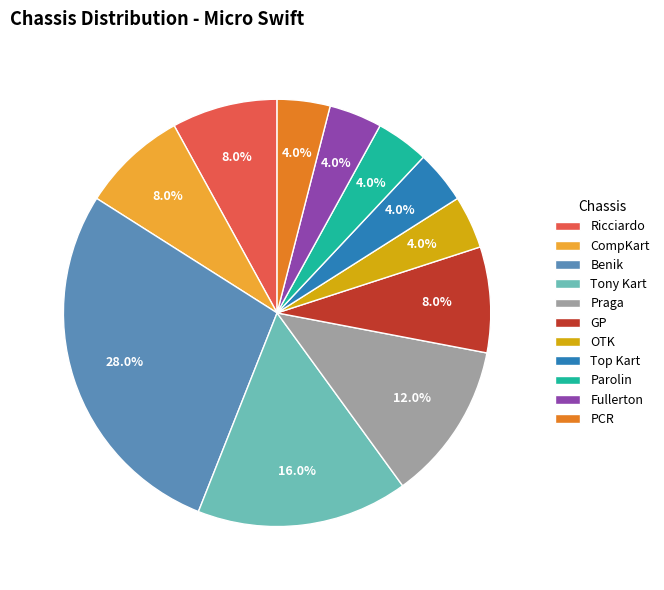

Which slice is the largest?

Benik